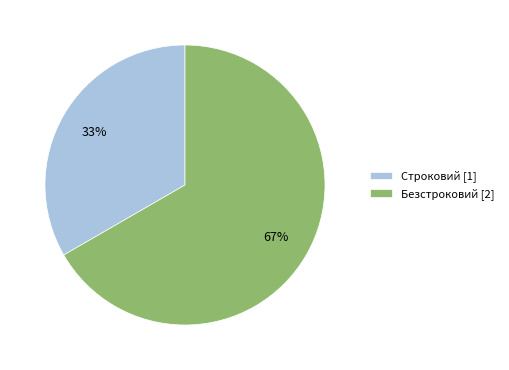

Which slice is the largest?

Безстроковий